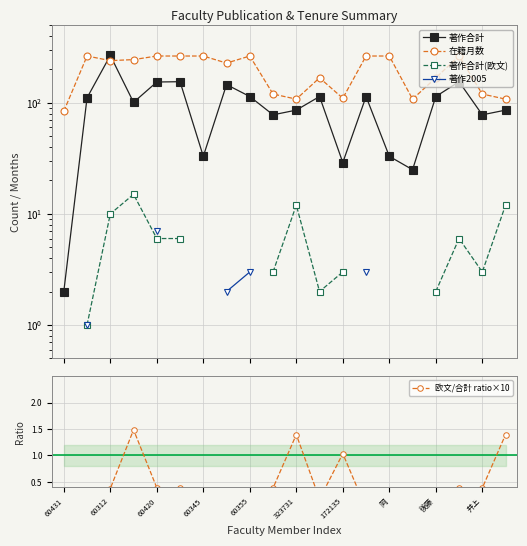

What is the value of the 在籍月数 point at the 12th from the left?

168.0